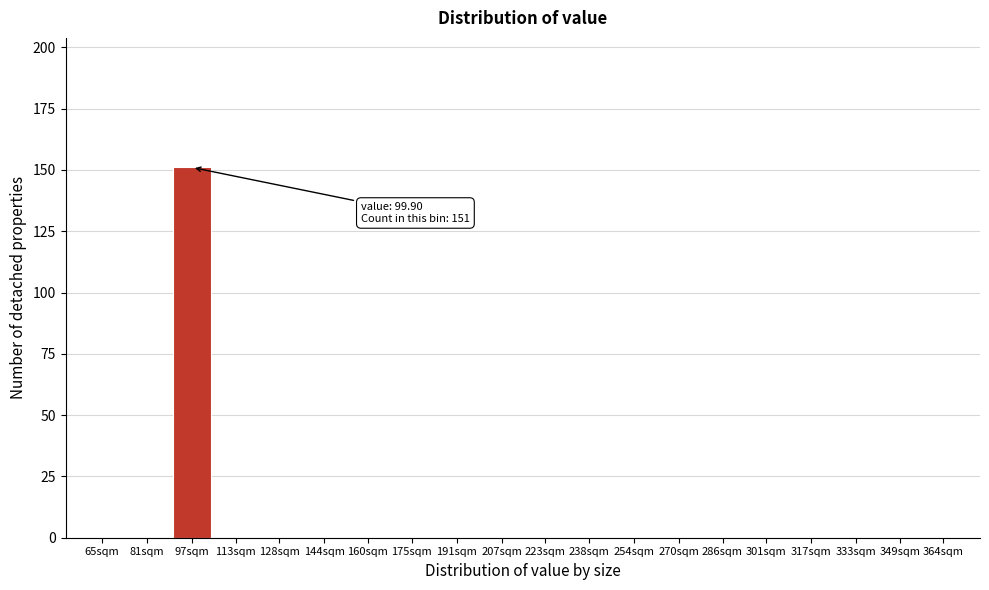

Reading right to left, list all the values displayed in this chart.

364sqm=0	349sqm=0	333sqm=0	317sqm=0	301sqm=0	286sqm=0	270sqm=0	254sqm=0	238sqm=0	223sqm=0	207sqm=0	191sqm=0	175sqm=0	160sqm=0	144sqm=0	128sqm=0	113sqm=0	97sqm=151	81sqm=0	65sqm=0